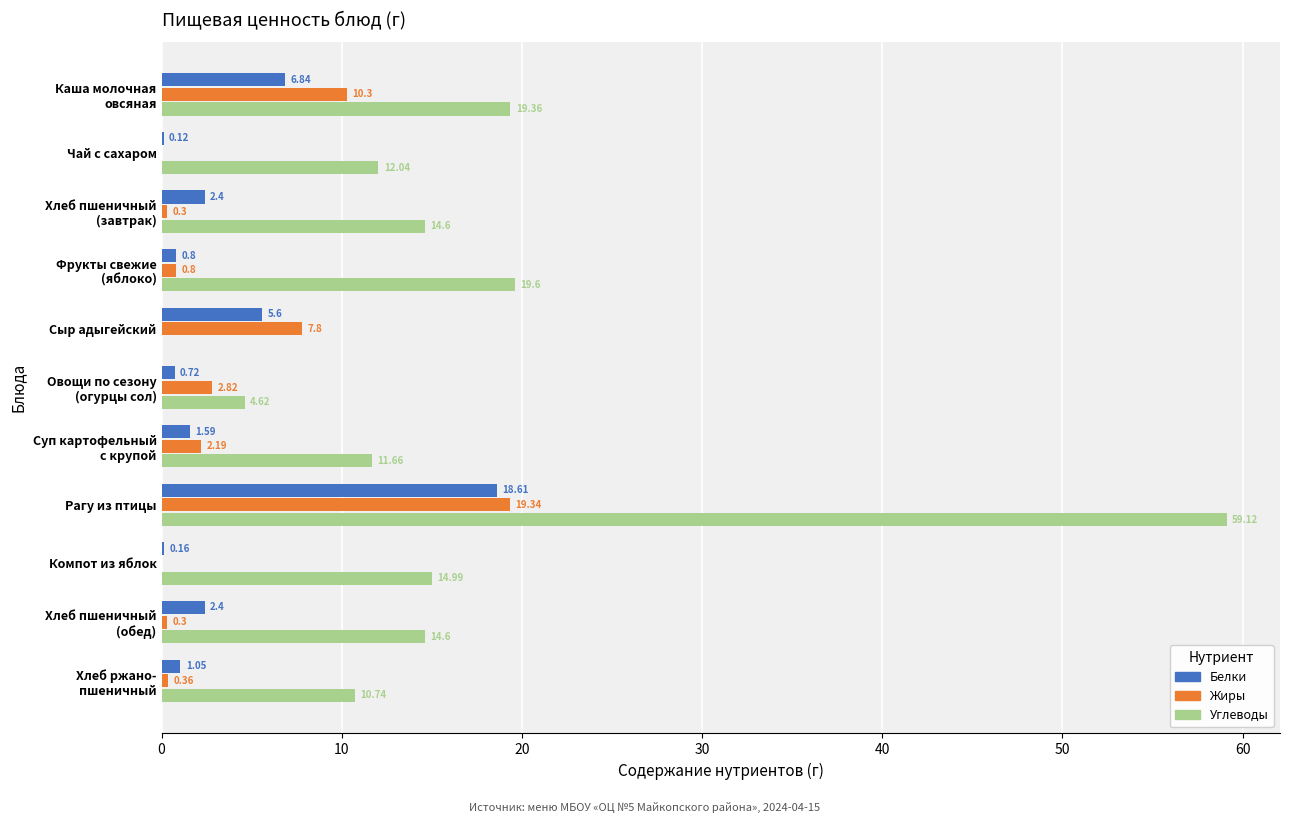

Which series has the largest total across all categories?

Углеводы